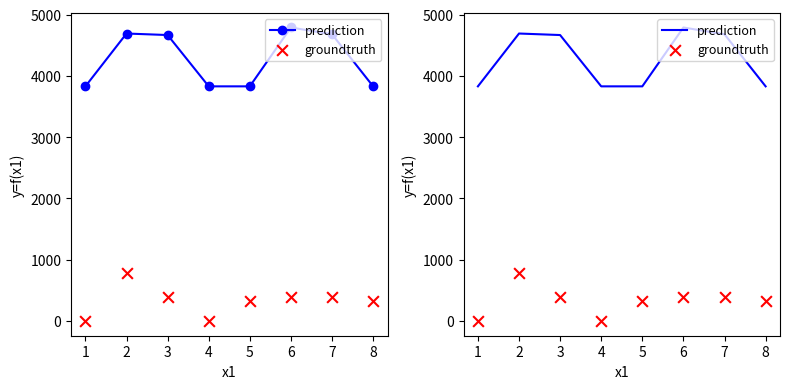

What are all the series names shown in the legend?

prediction, groundtruth